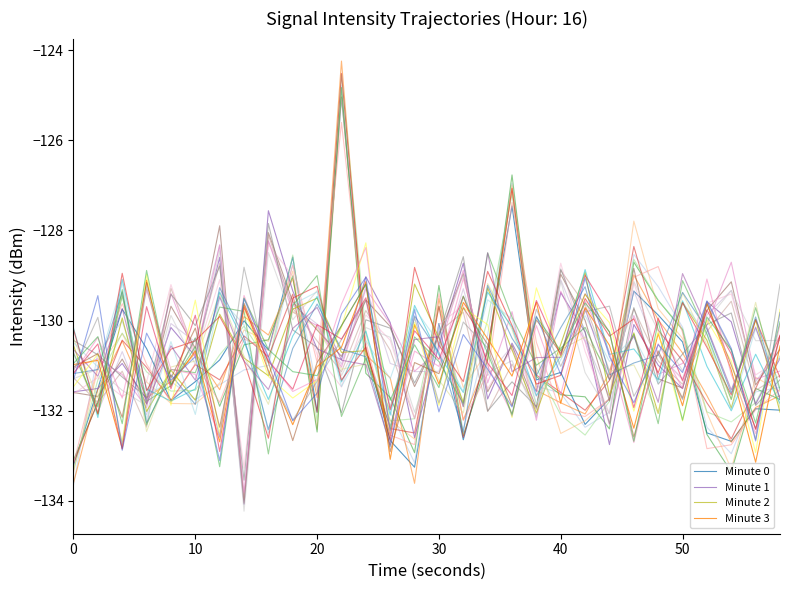

What is the minimum value for Minute 3?

-133.1